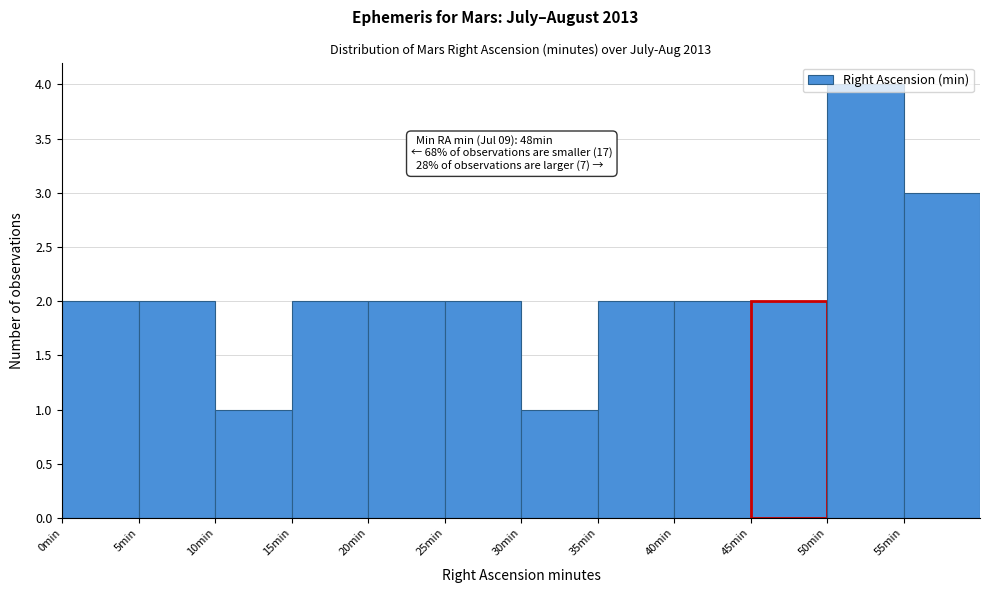

Which range on the x-axis has the tallest bar?

50 to 55